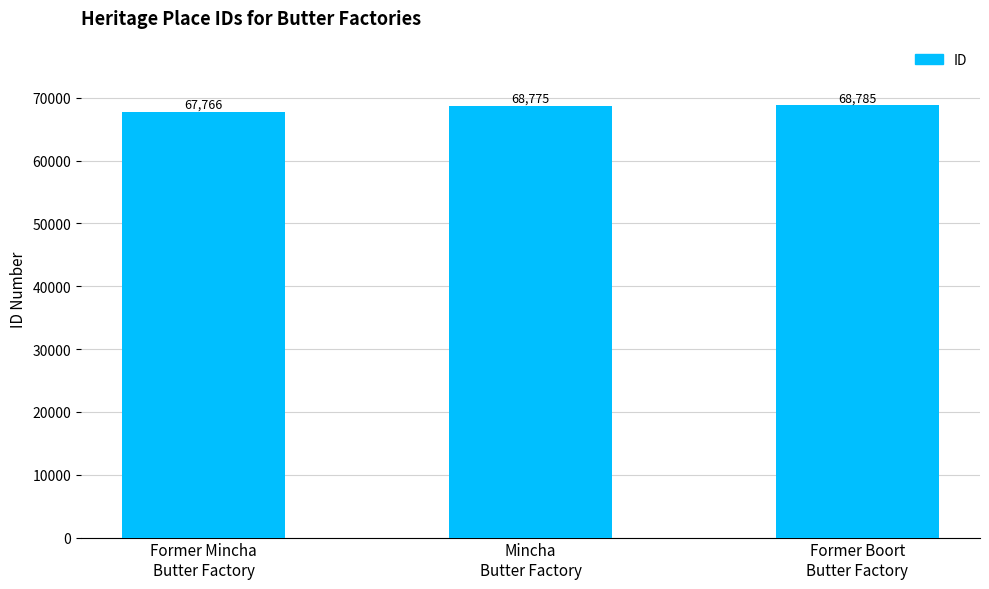

True or false: the data shows 91683 at Mincha
Butter Factory.

False